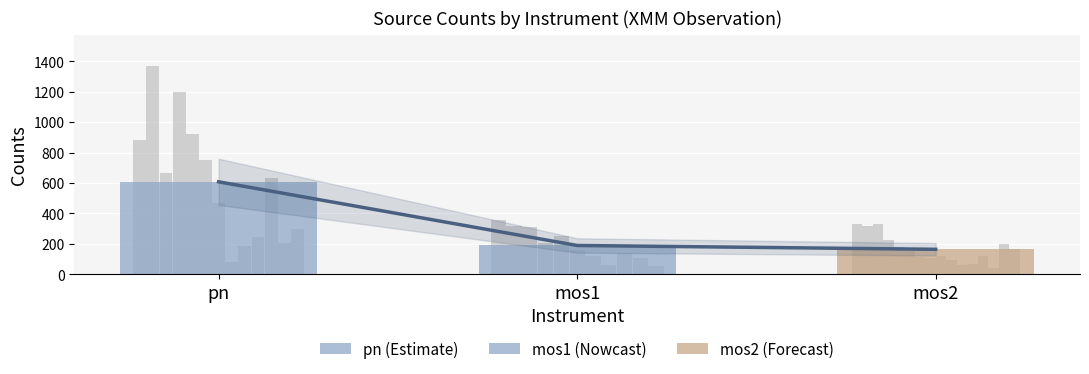

What is the average value of the Mean Counts per Instrument series?

320.2